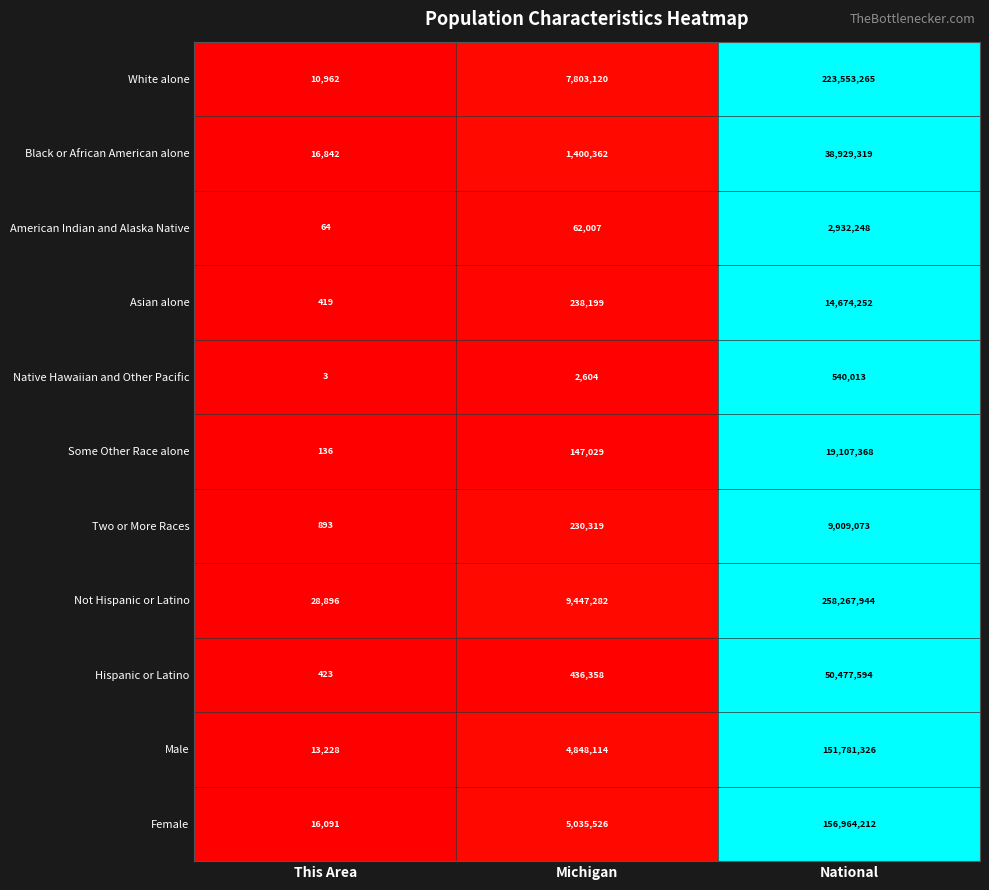

What is the difference between the maximum and minimum values in the Two or More Races series?

9008180